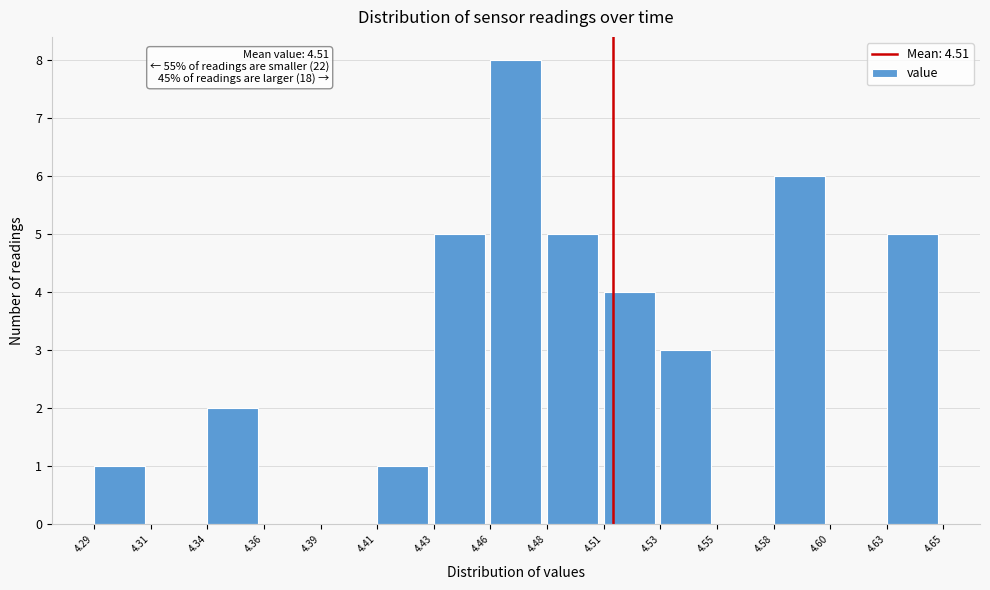

Reading left to right, extract all data points from this chart.

4.29=1	4.31=0	4.34=2	4.36=0	4.39=0	4.41=1	4.43=5	4.46=8	4.48=5	4.51=4	4.53=3	4.55=0	4.58=6	4.60=0	4.63=5